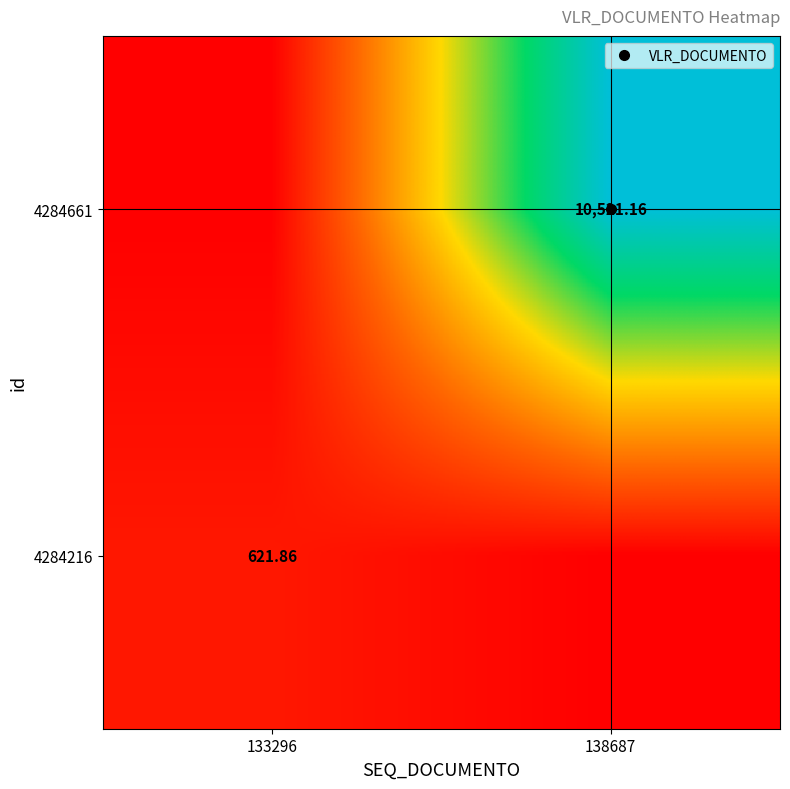

The 4284661 series shows -5923.7 at 133296. True or false?

False